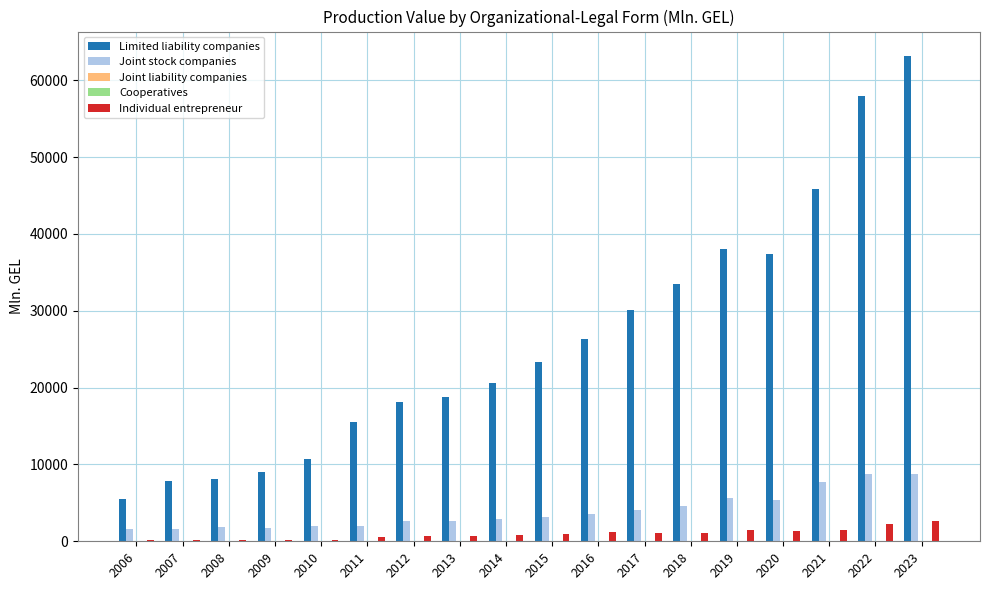

Where does the Individual entrepreneur series first go above 974?

2015